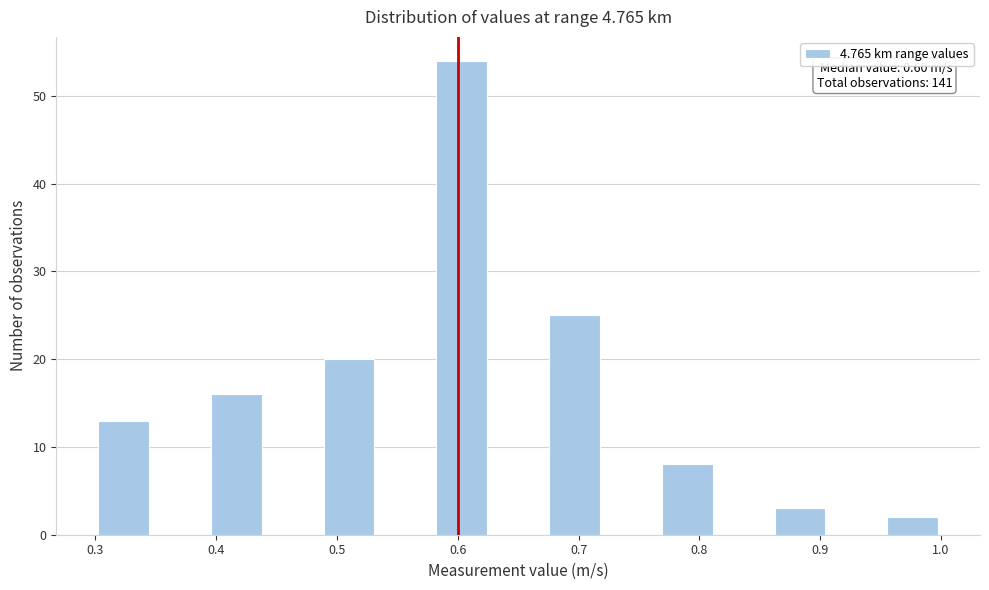

Which range on the x-axis has the tallest bar?

0.58 to 0.63